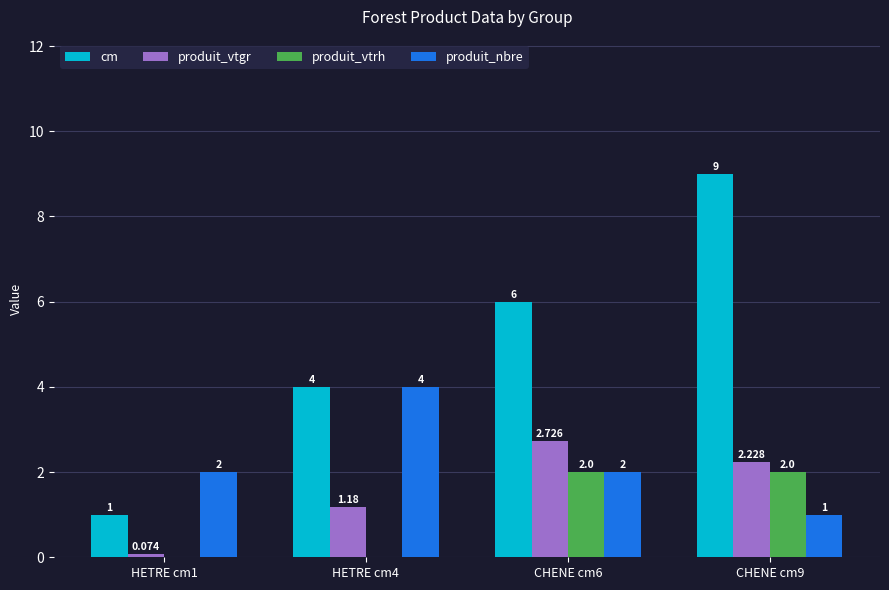

Which series changed the most between HETRE cm1 and CHENE cm9?

cm